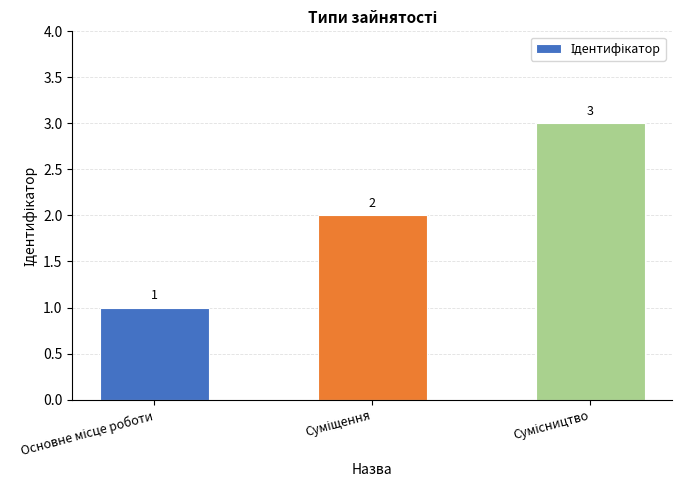

Count the values in the range 1 to 3.

3